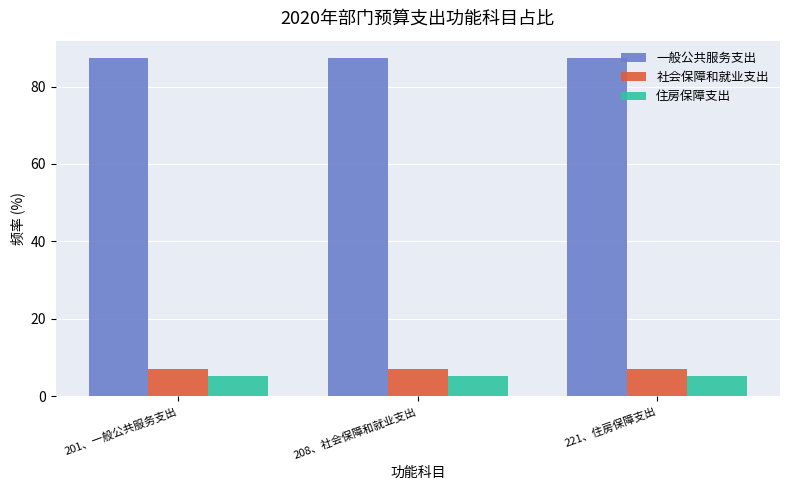

What is the spread (max minus min) of values at 201、一般公共服务支出?

82.1